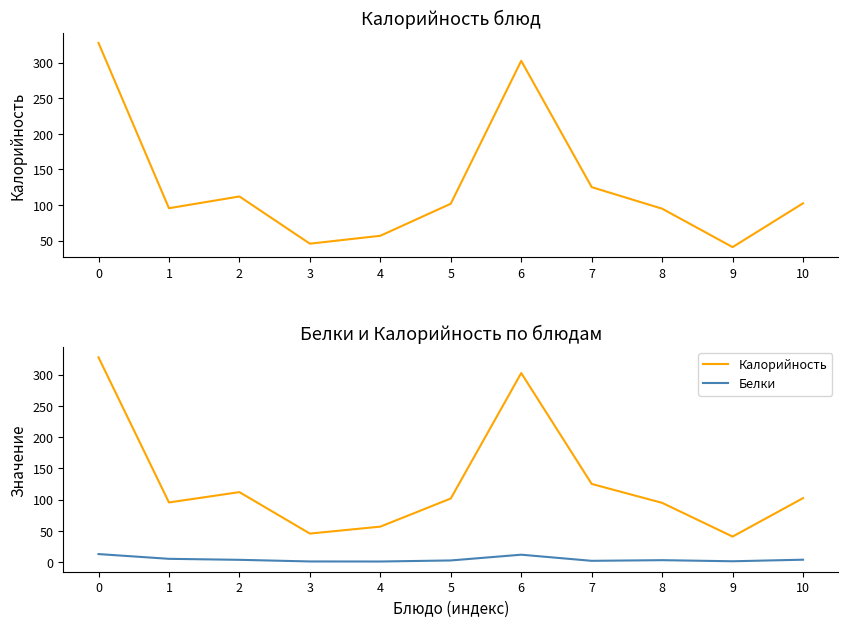

Is the value of Калорийность at 3 greater than the value of Белки at 10?

Yes